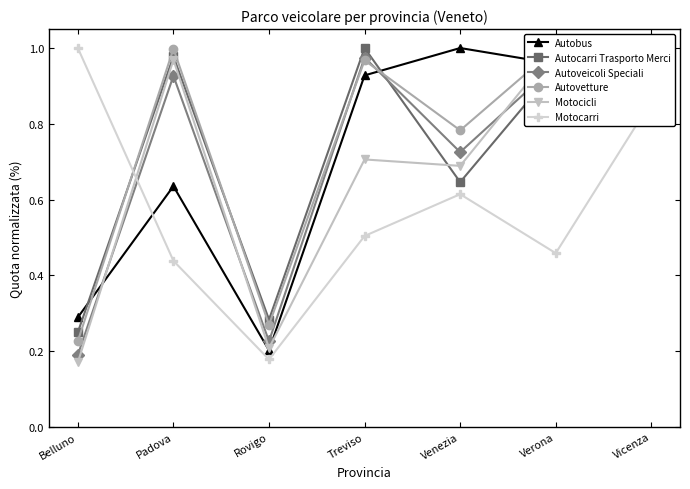

What is the minimum value shown in the chart?

0.2